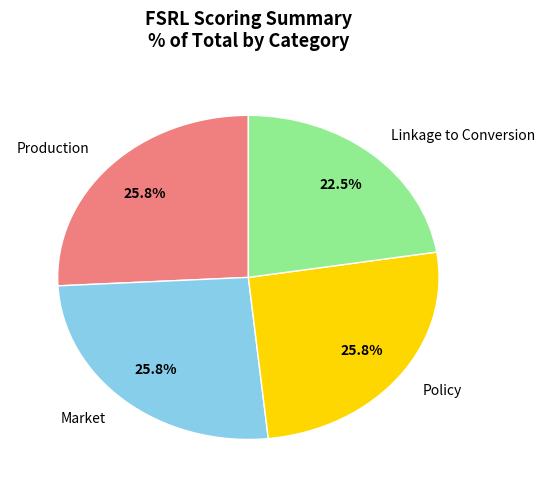

Which slice is the smallest?

Linkage to Conversion